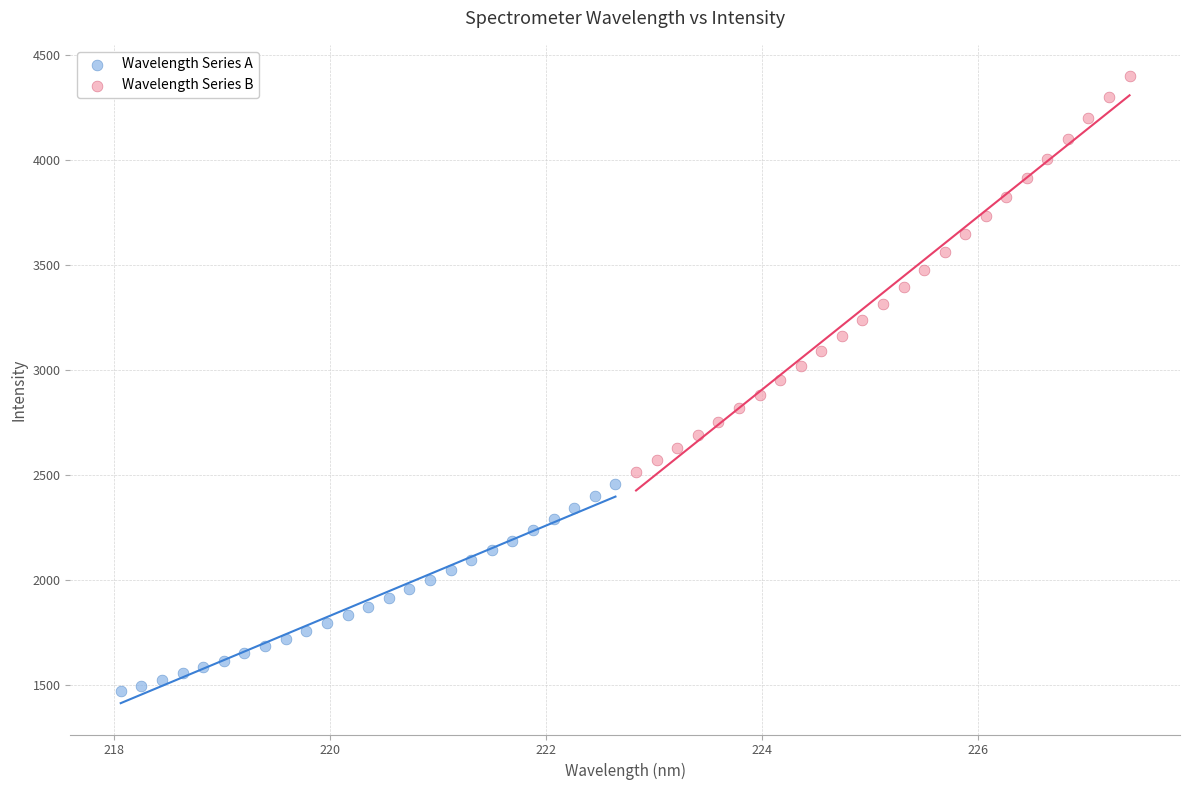

Which series reaches the maximum Y coordinate?

Wavelength Series B